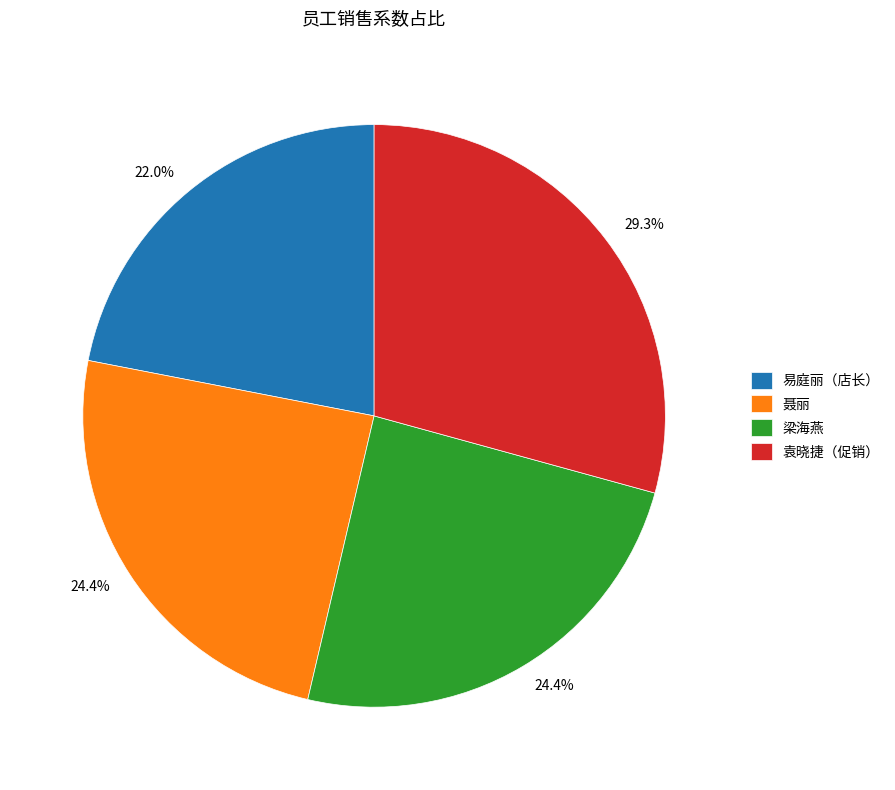

To the nearest percent, what portion does 袁晓捷（促销） represent?

29%